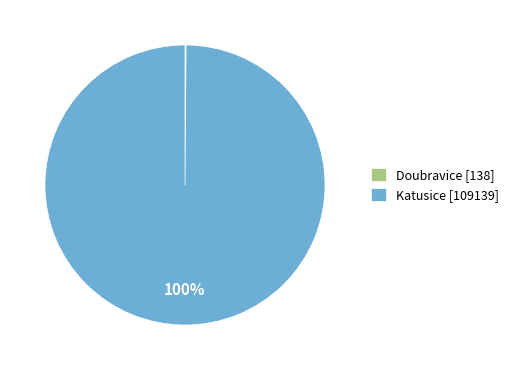

Is there any slice that represents more than half of the pie?

Yes